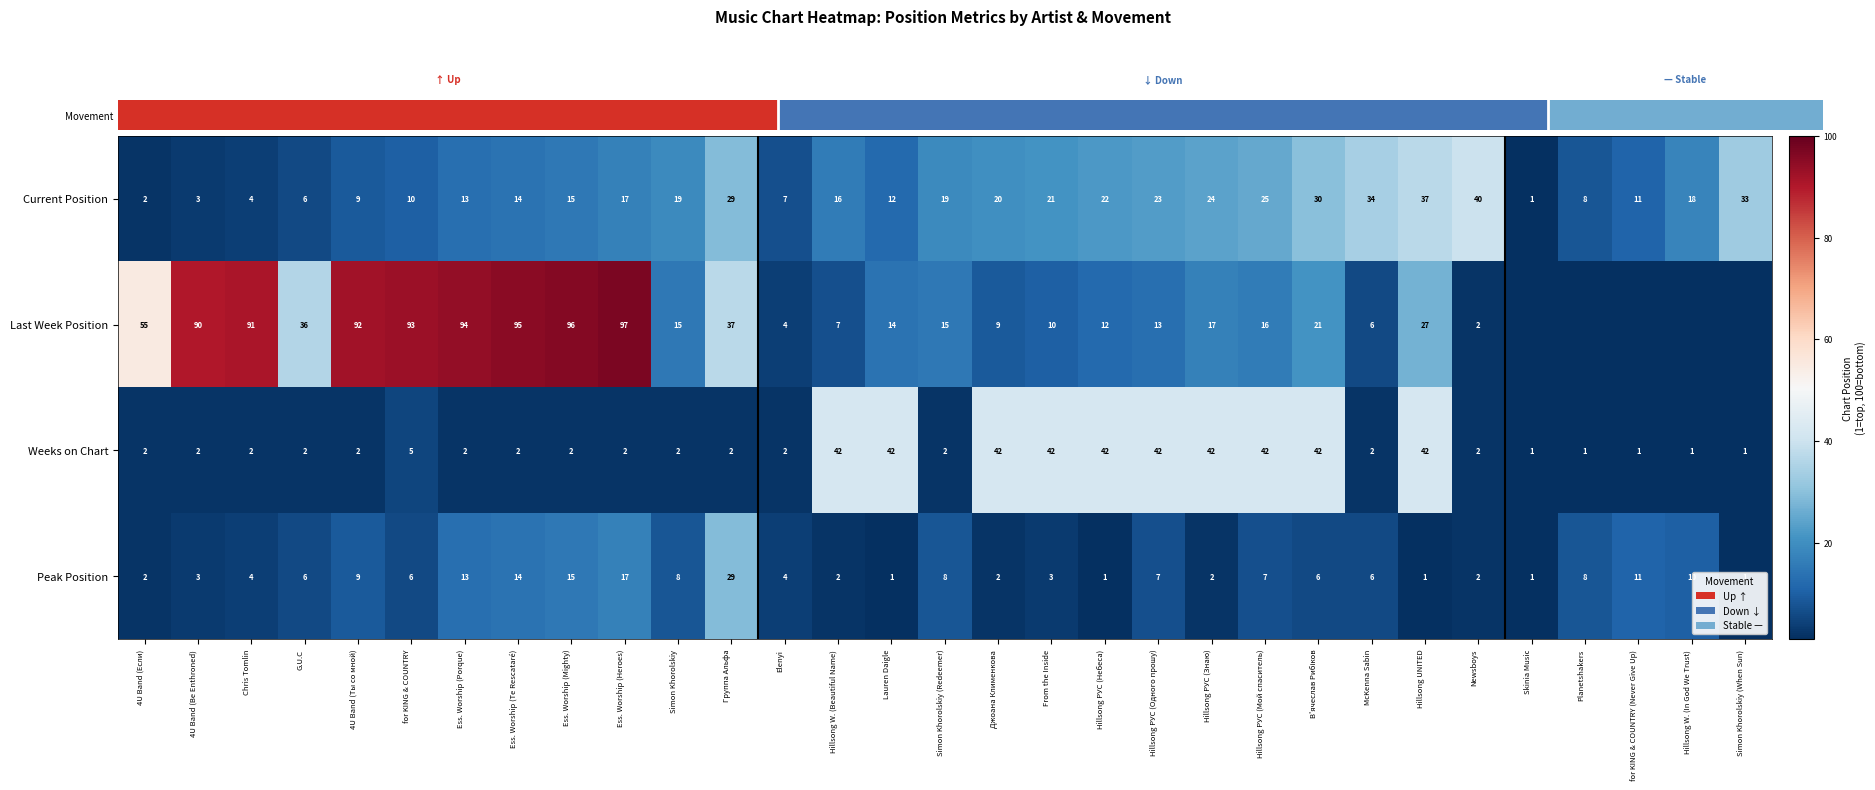

Which series changed the most between Ess. Worship (Heroes) and Newsboys?

Last Week Position